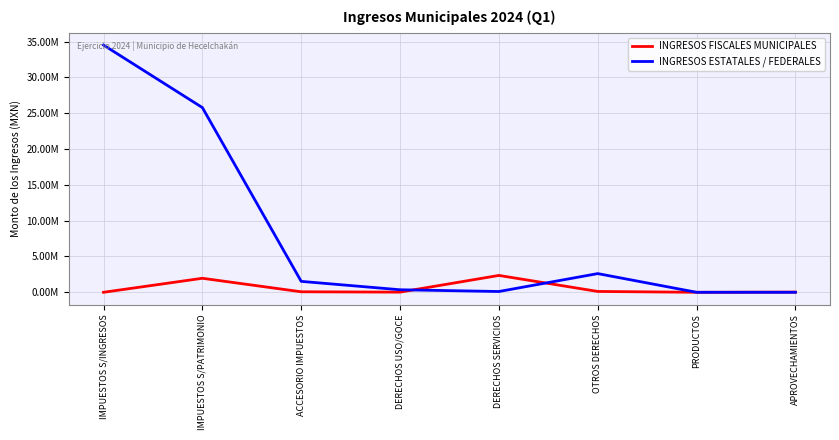

What is the value of the INGRESOS ESTATALES / FEDERALES point at the 2nd from the left?

25782283.0